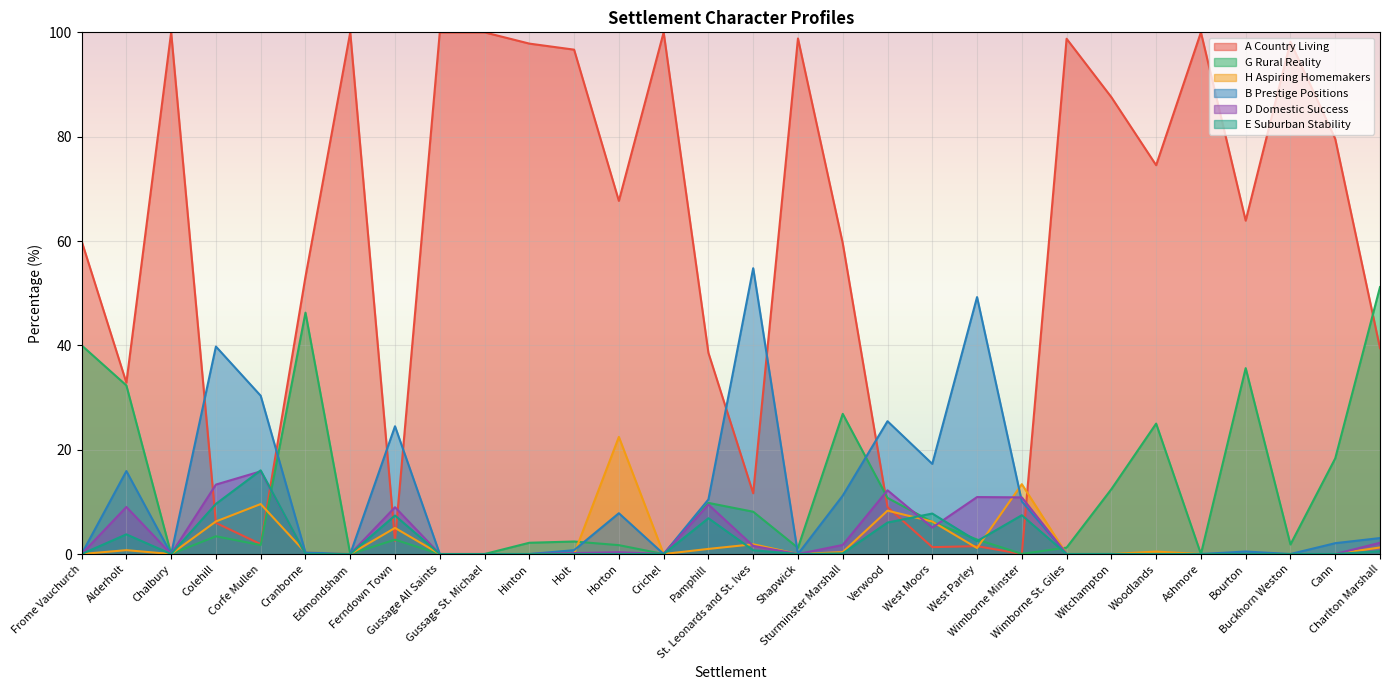

How many values in the G Rural Reality series exceed 2?

18